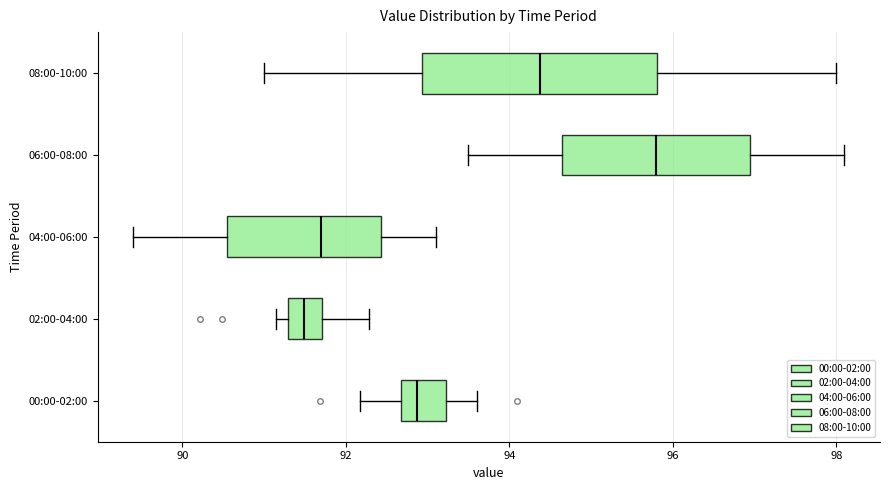

Where does the right whisker of the box for 06:00-08:00 end on the x-axis? The values are not printed on the chart, so give them approximately, as read against the axis.

98.2